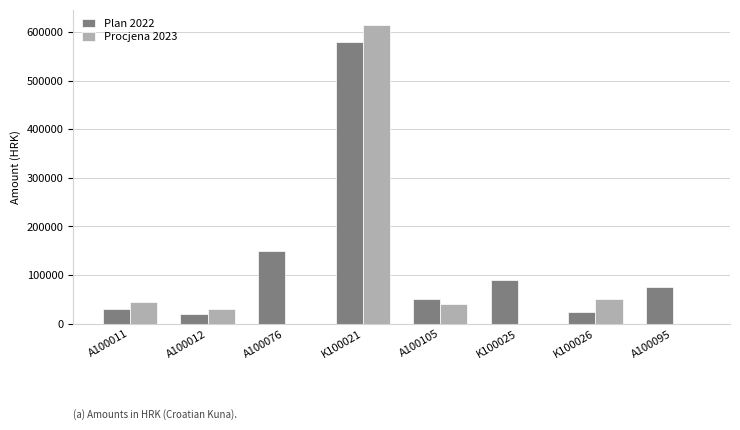

What is the greatest value displayed?

615000